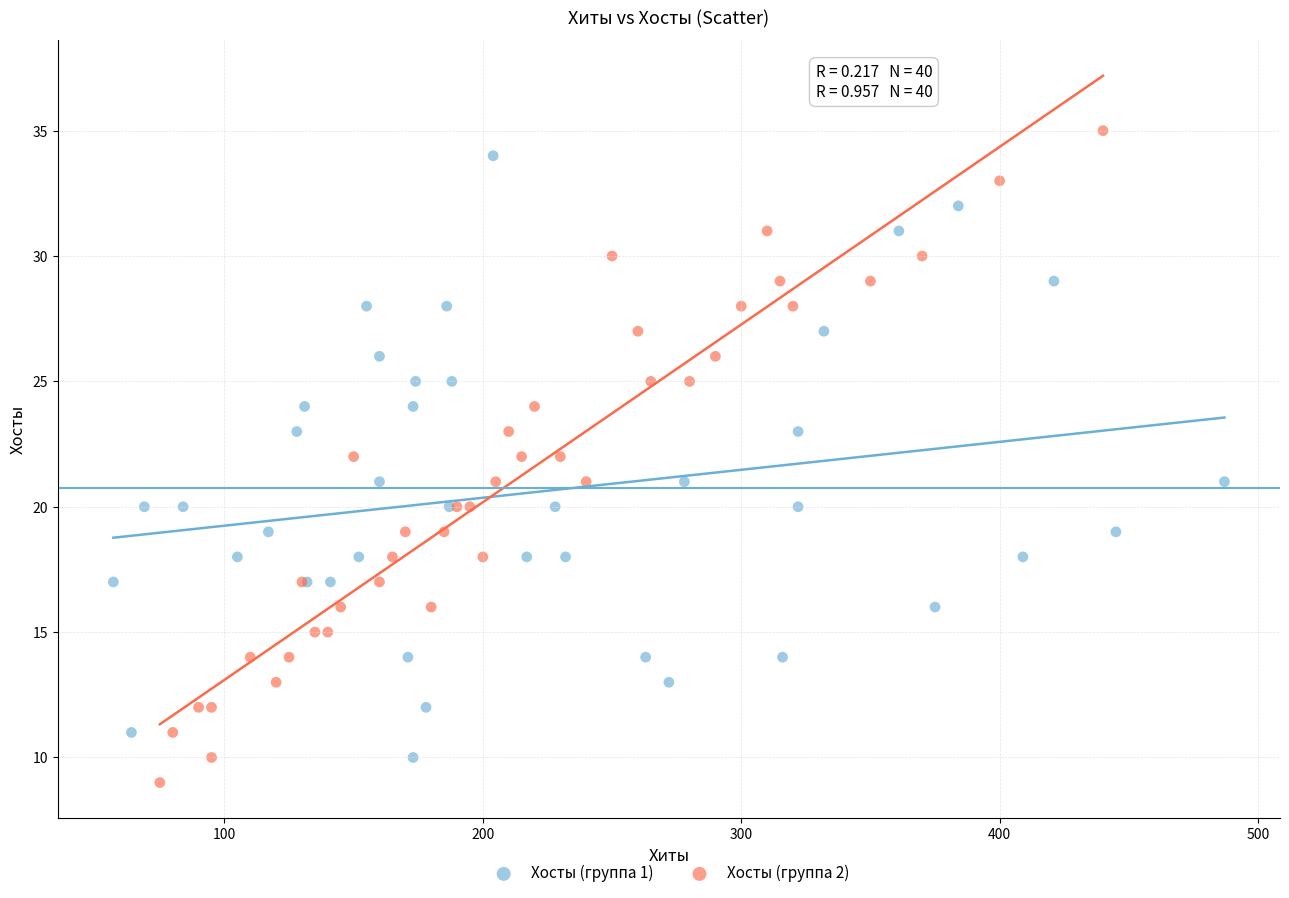

Which series has the largest Y range (max minus min)?

Хосты (группа 2)